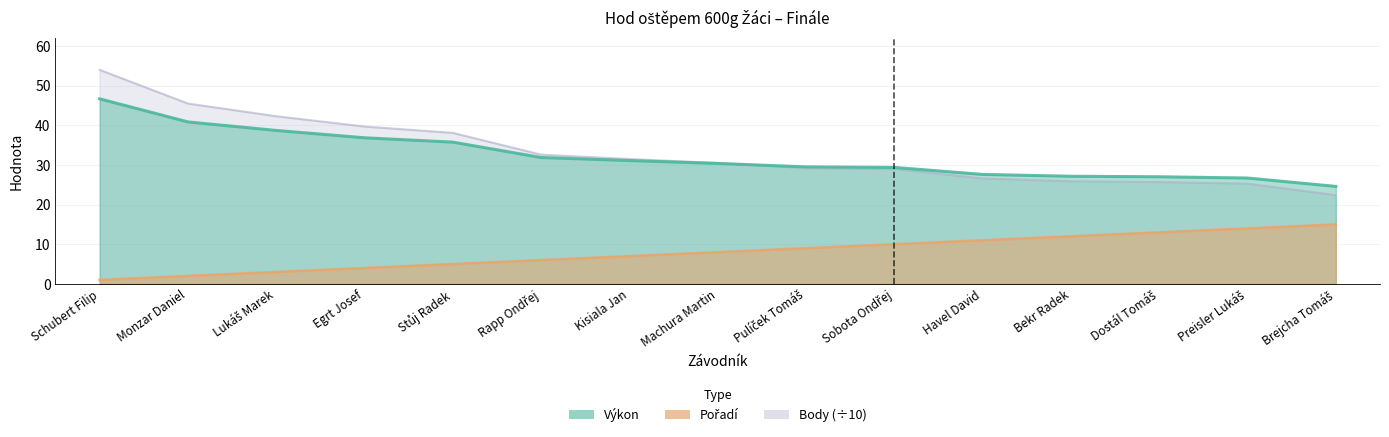

How many data points in Body are above 30?

8